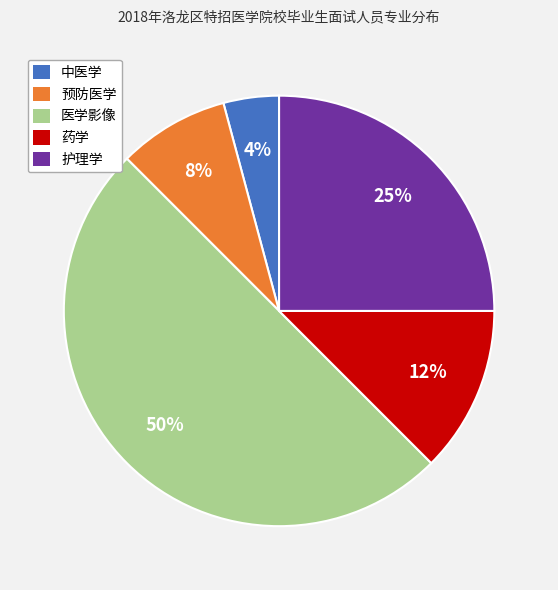

Which category has the smallest portion of the pie?

中医学